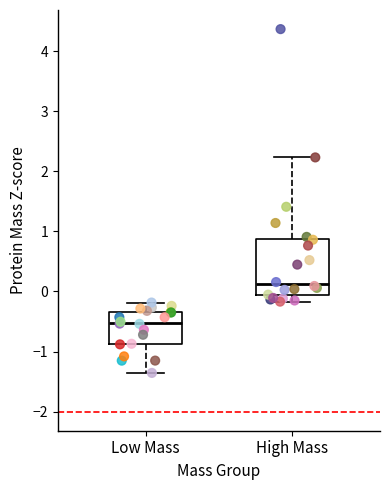

Reading left to right, transcribe this box plot: for each box, give where its median line is, the range the box spans, and where its two whiskers end, as read against the y-axis. The values are not printed on the chart, so give them approximately, as read against the axis.

Low Mass: median -0.5, box -0.9 to -0.3, whiskers -1.4 to -0.2
High Mass: median 0.1, box -0.1 to 0.9, whiskers -0.2 to 2.2